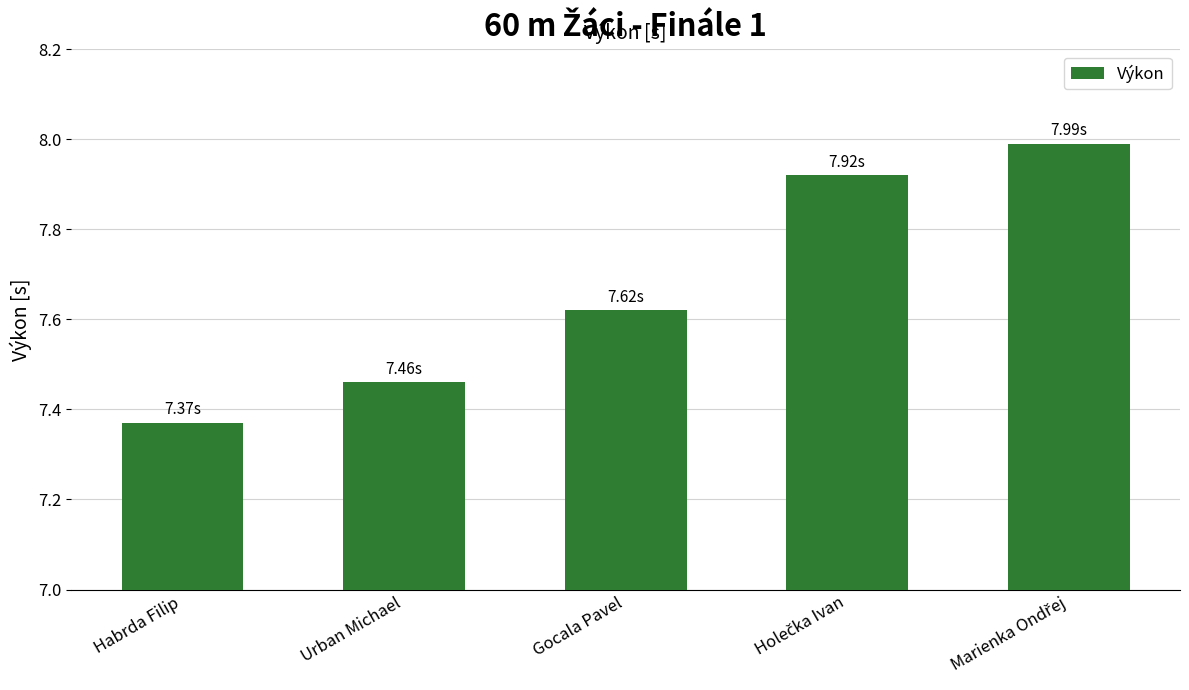

What is the average value?

7.7